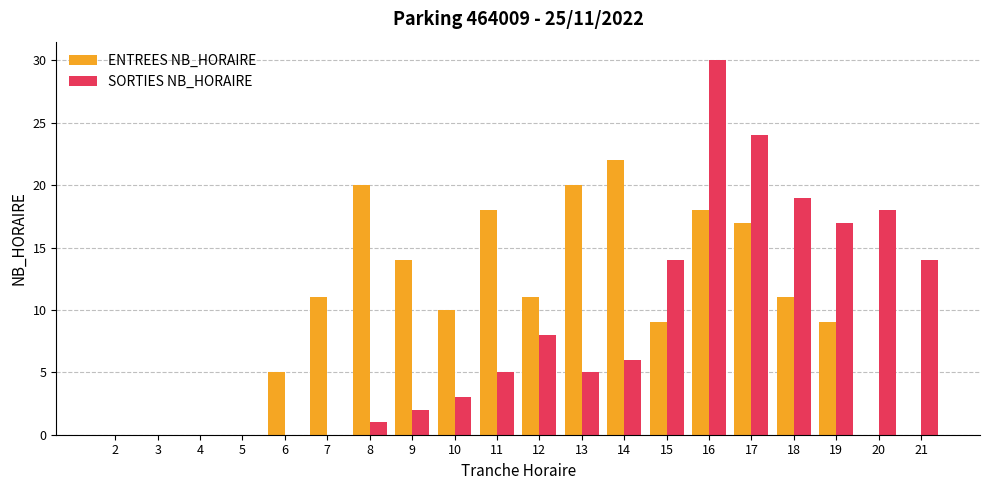

At which category is the sum across all series the highest?

16